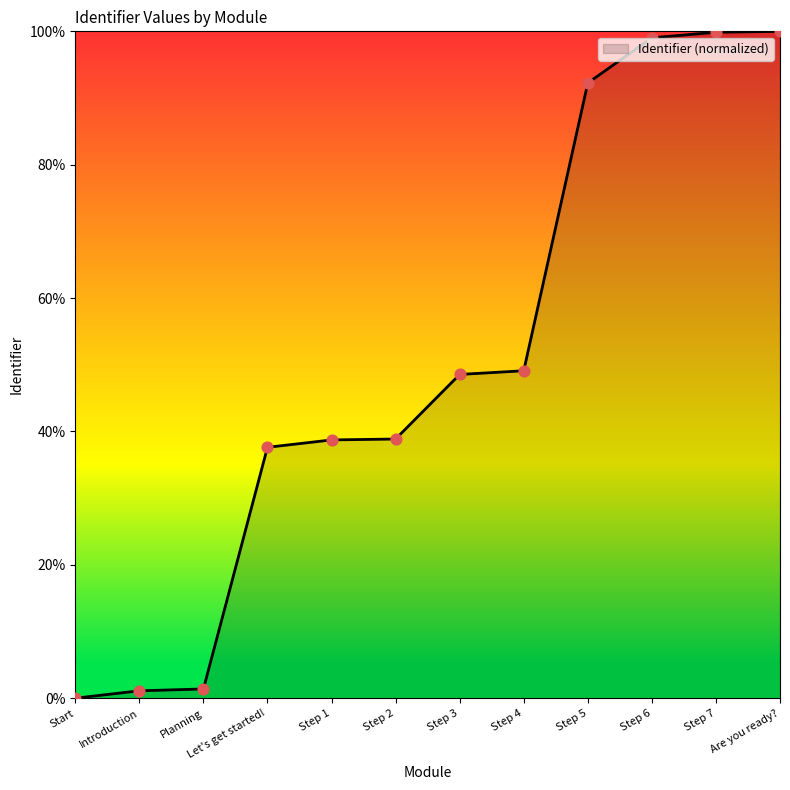

What is the change in value from Start to Introduction?

+1.1